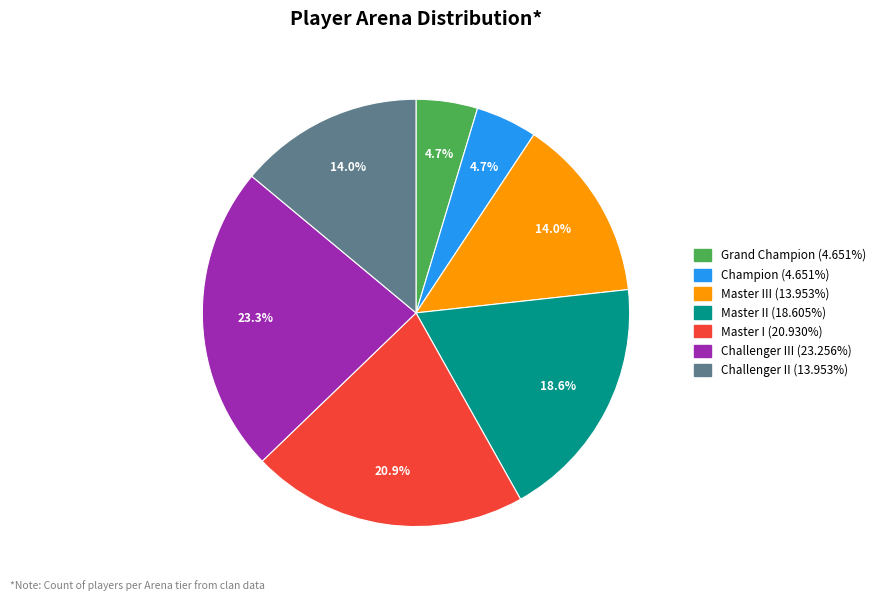

Does any single category account for the majority?

No